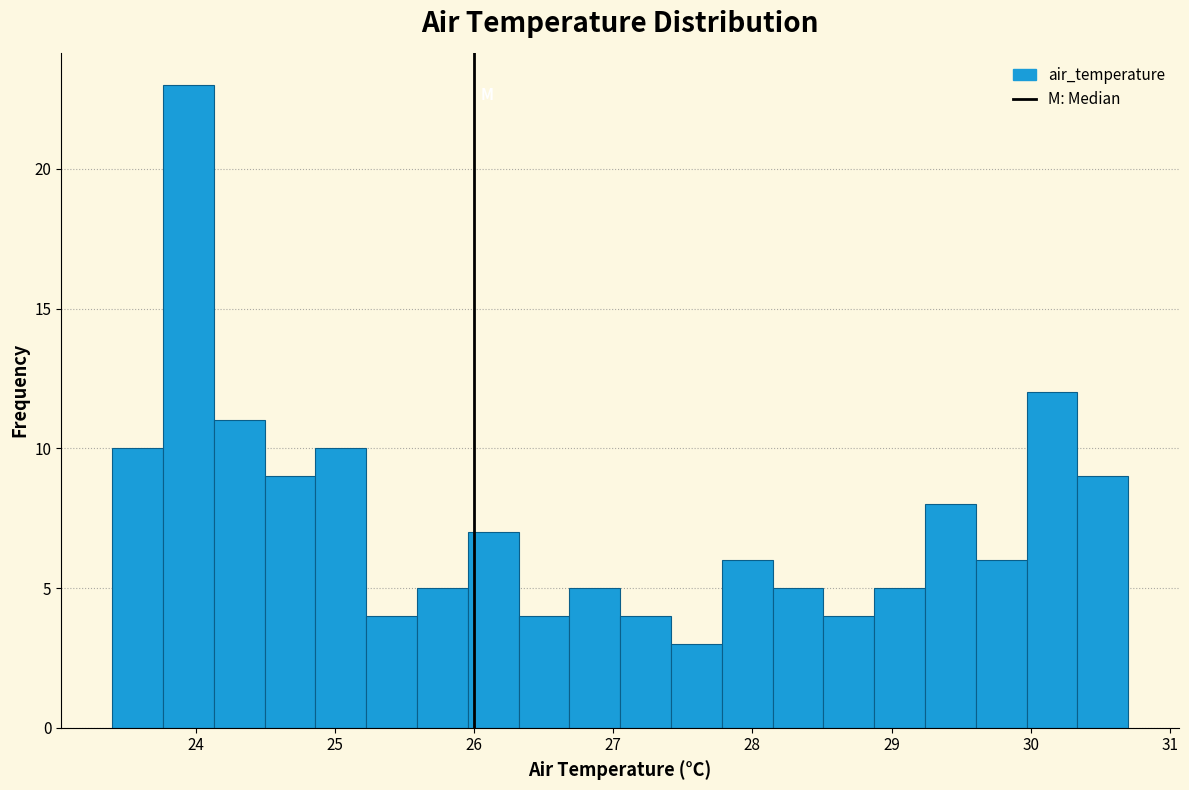

Around what value on the x-axis is the tallest bar? Give the approximate position of its centre, as read against the axis.

23.9